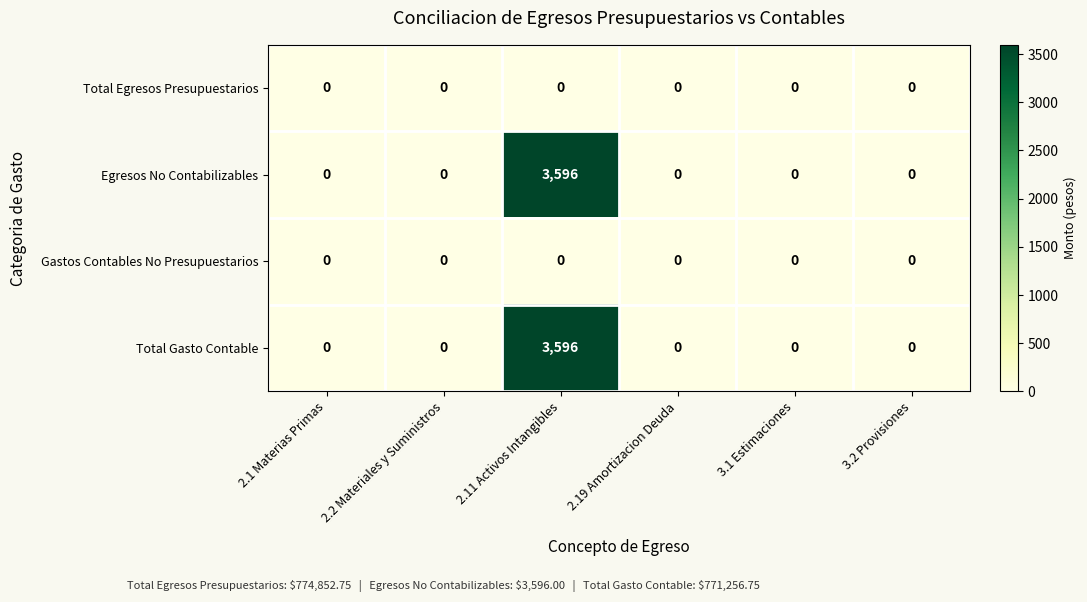

Reading left to right, what are all the values shown in this chart?

Total Egresos Presupuestarios: 0	0	0	0	0	0
Egresos No Contabilizables: 0	0	3596	0	0	0
Gastos Contables No Presupuestarios: 0	0	0	0	0	0
Total Gasto Contable: 0	0	3596	0	0	0